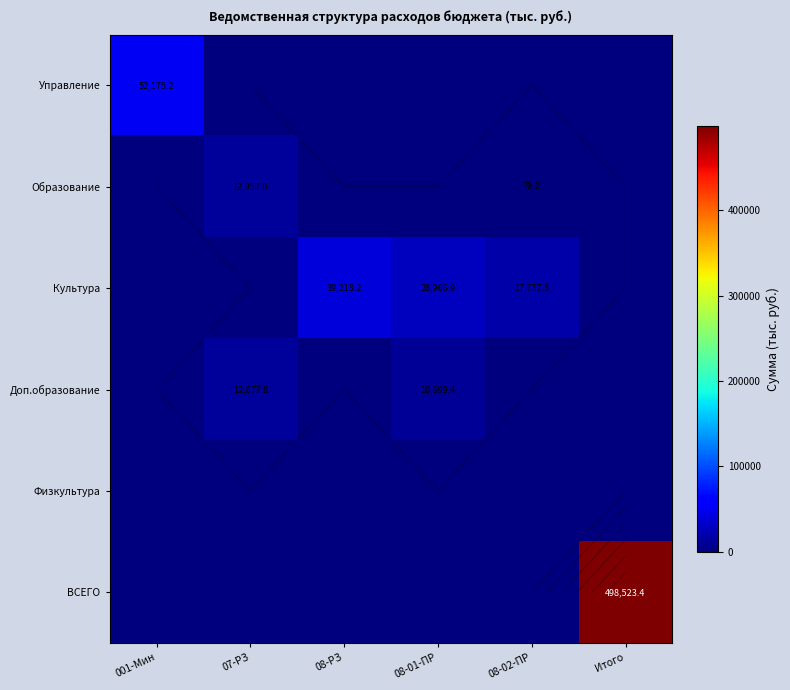

At how many categories does at least one series exceed 318781?

1